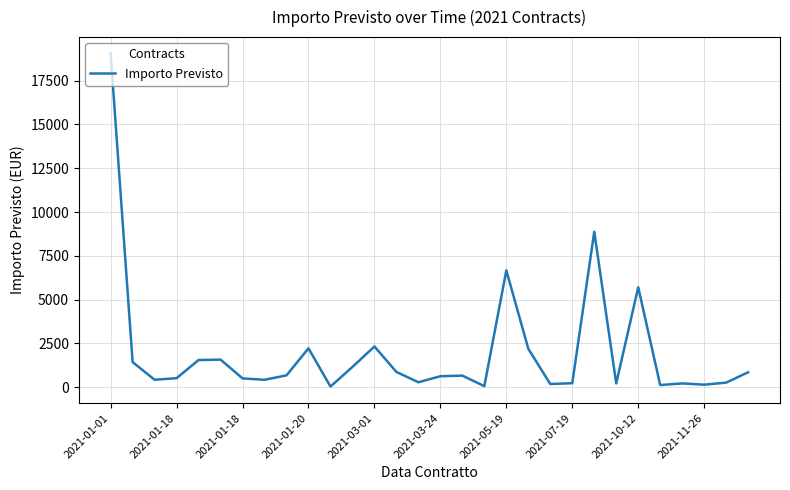

What is the greatest value displayed?

19032.0